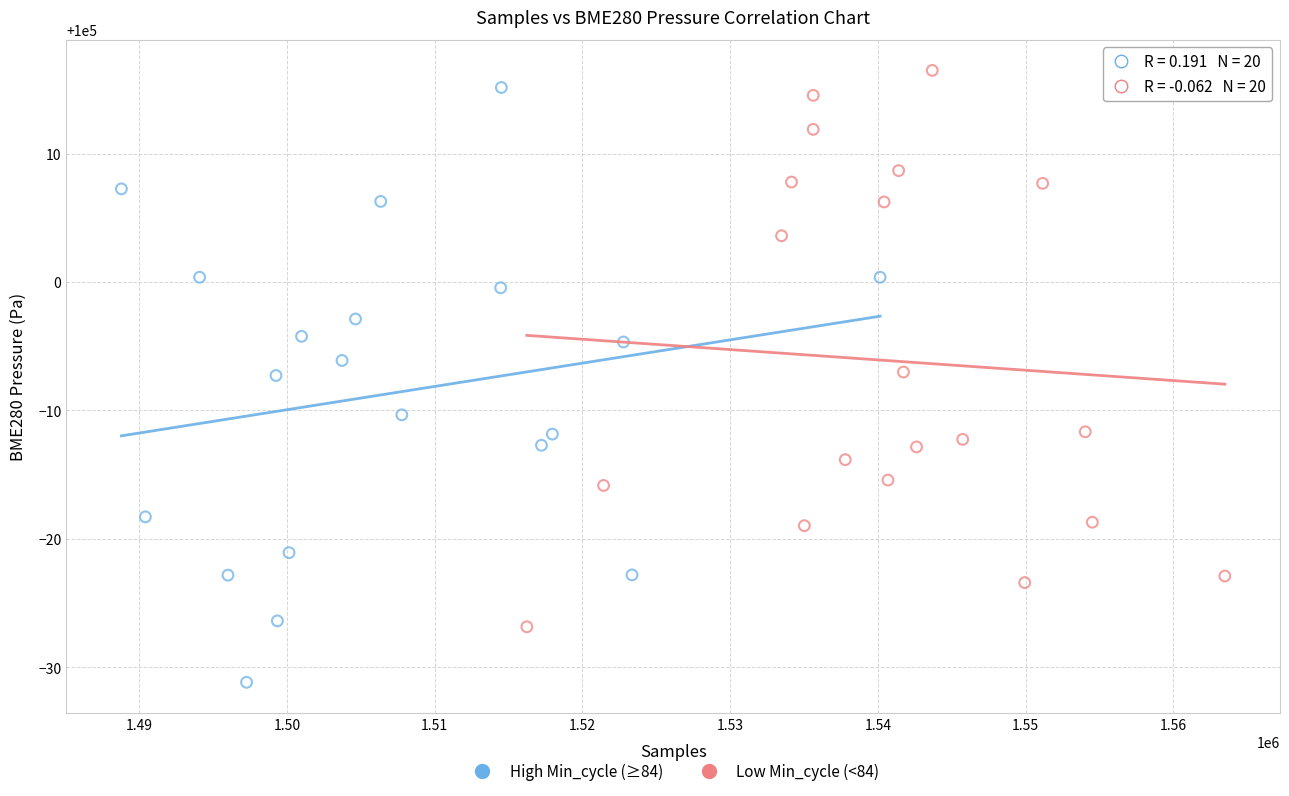

Which series reaches the minimum Y coordinate?

High Min_cycle (≥84)